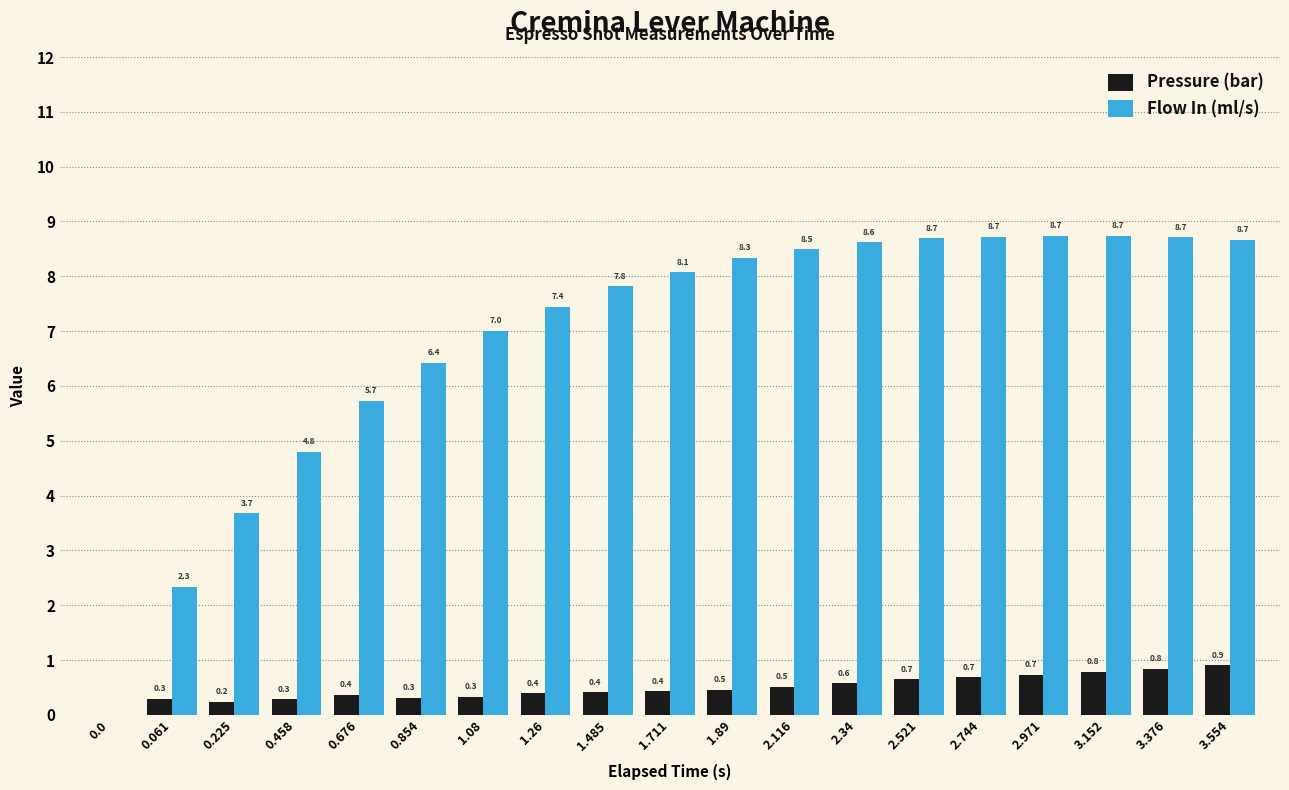

What is the maximum value for Flow In (ml/s)?

8.7